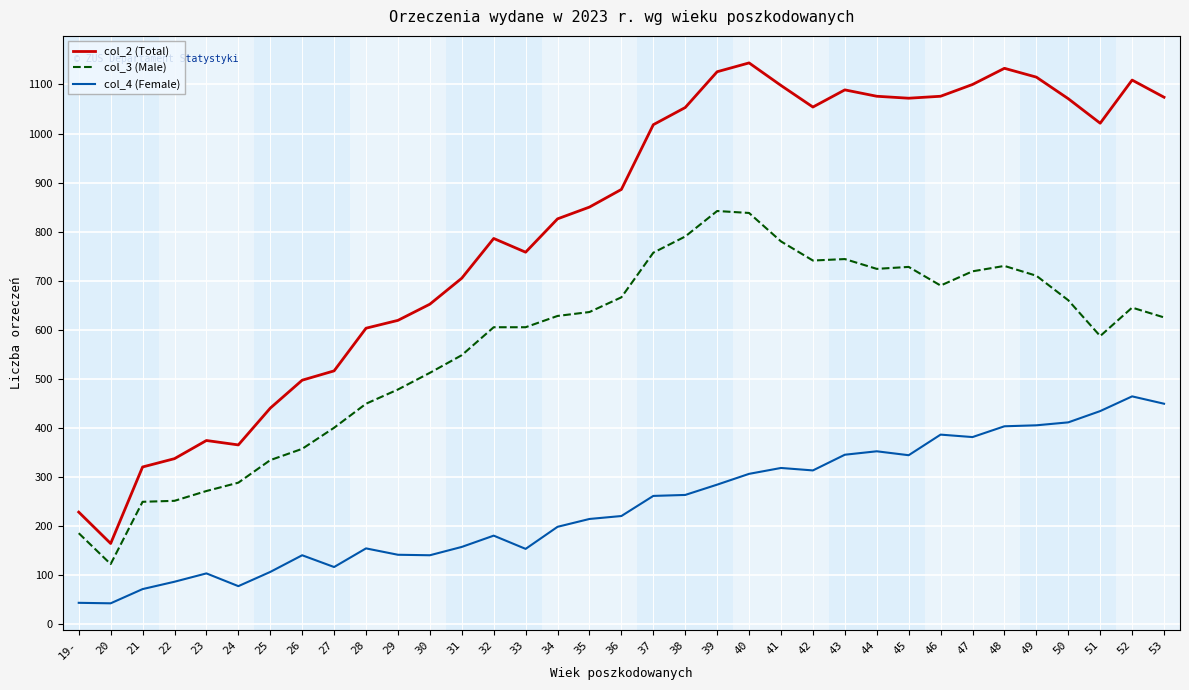

List the series in order of their peak value, highest first.

col_2 (Total), col_3 (Male), col_4 (Female)